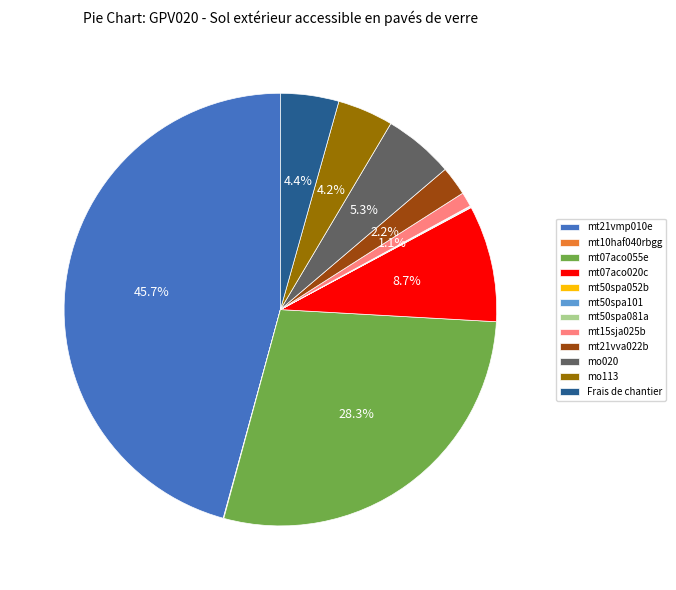

Which category has the biggest portion of the pie?

mt21vmp010e